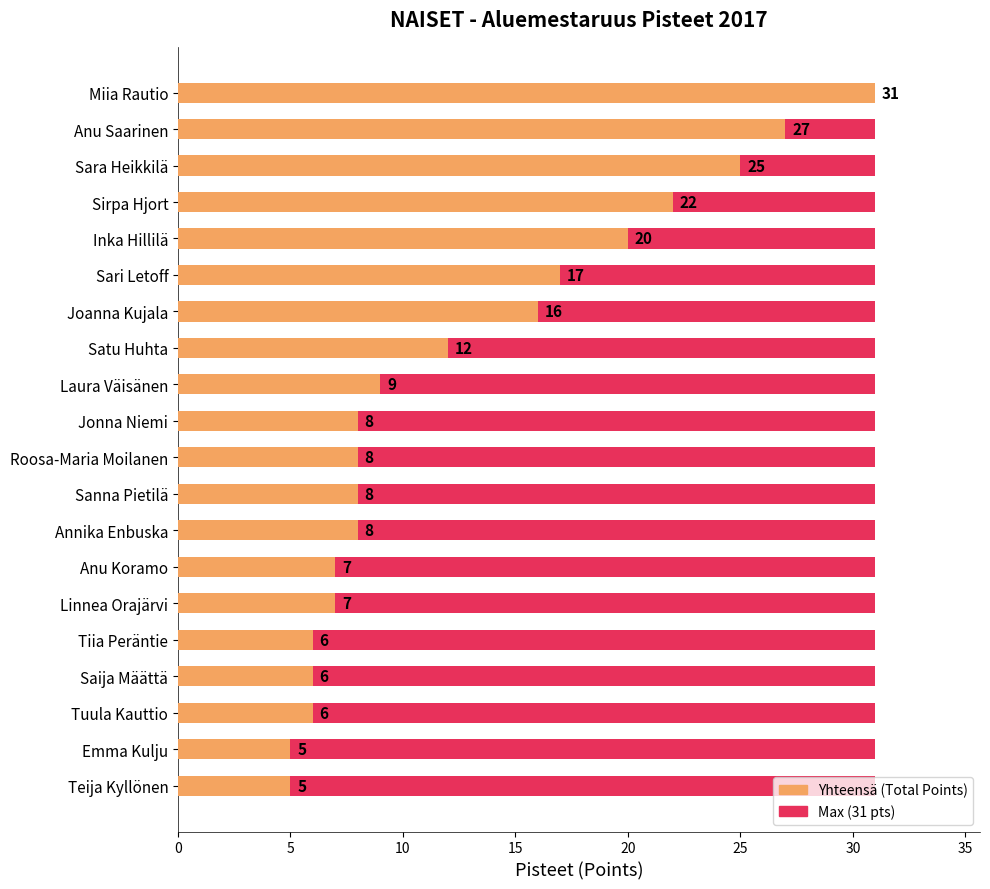

What is the difference between the maximum and second lowest values in the Yhteensä series?

26.0